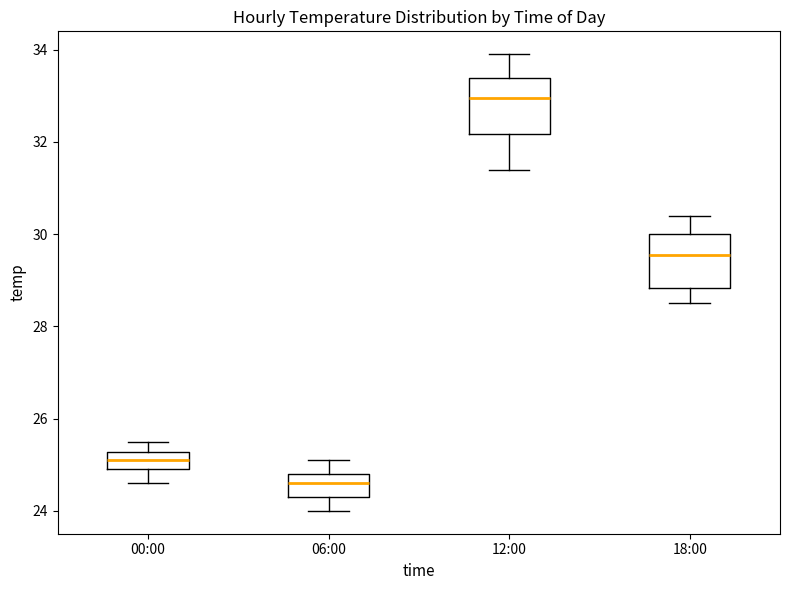

Reading left to right, transcribe this box plot: for each box, give where its median line is, the range the box spans, and where its two whiskers end, as read against the y-axis. The values are not printed on the chart, so give them approximately, as read against the axis.

00:00: median 25.2 (inside the box), box 25.0 to 25.2, whiskers 24.6 to 25.6
06:00: median 24.6, box 24.4 to 24.8, whiskers 24.0 to 25.2
12:00: median 33.0, box 32.2 to 33.4, whiskers 31.4 to 34.0
18:00: median 29.6, box 28.8 to 30.0, whiskers 28.6 to 30.4